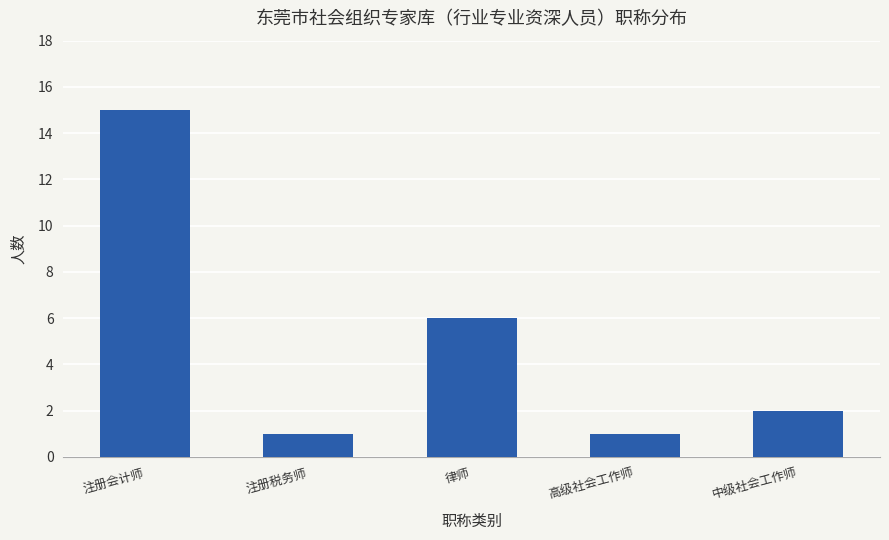

Count the number of data series in this chart.

1